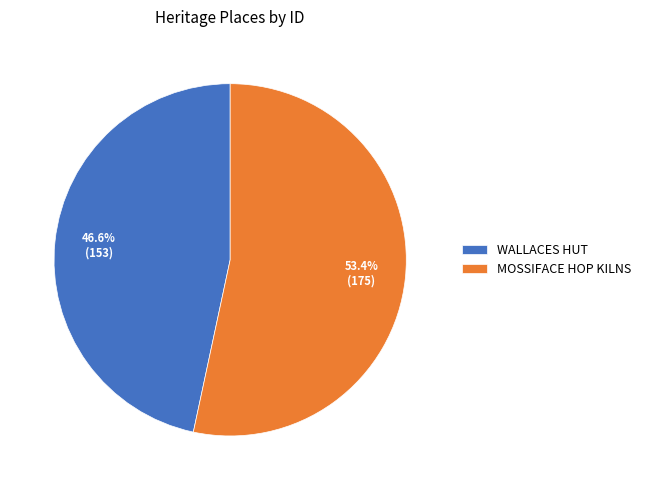

Does MOSSIFACE HOP KILNS represent more than half of the total?

Yes